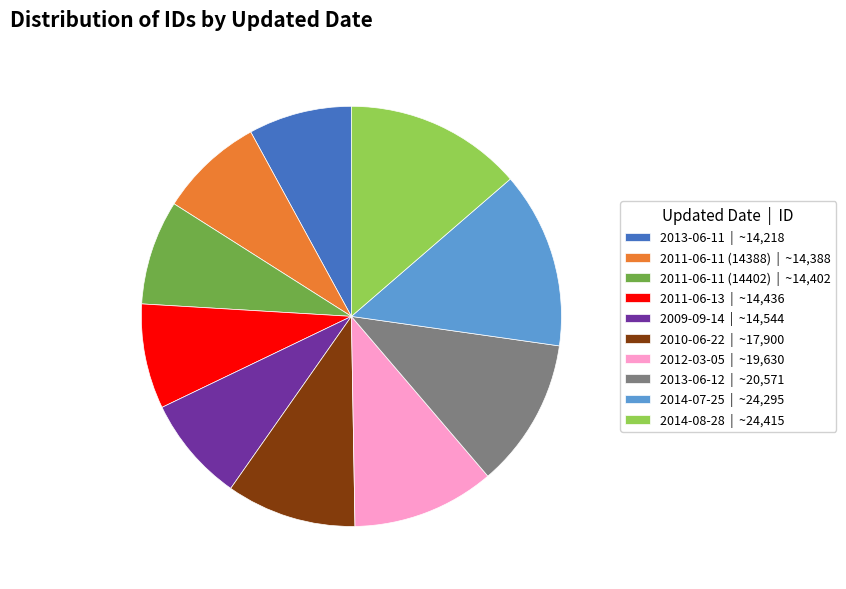

Do 2009-09-14 | ~14,544 and 2013-06-12 | ~20,571 together represent more than half of the pie?

No